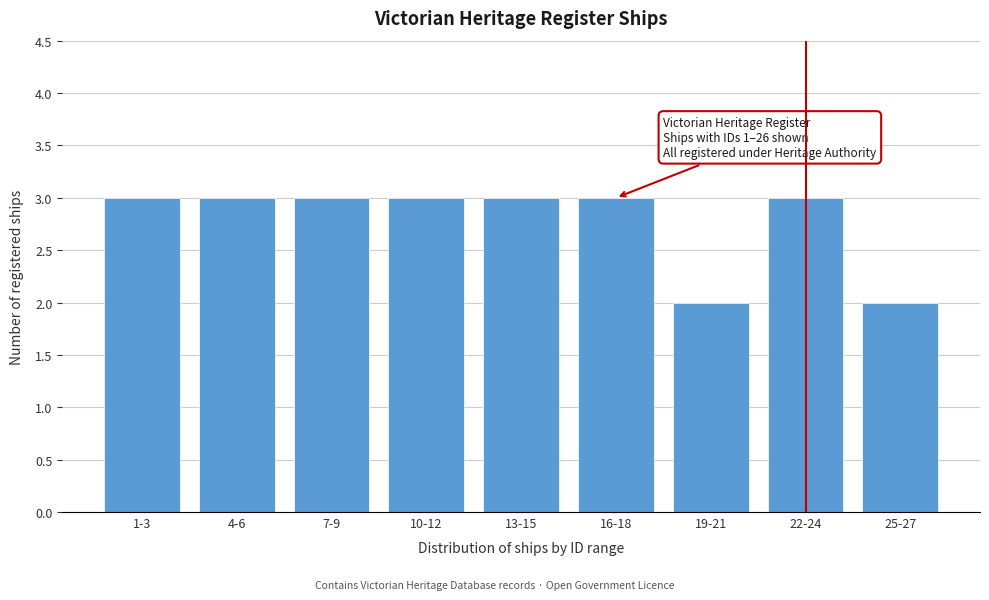

Reading left to right, list all the values displayed in this chart.

1-3=3	4-6=3	7-9=3	10-12=3	13-15=3	16-18=3	19-21=2	22-24=3	25-27=2